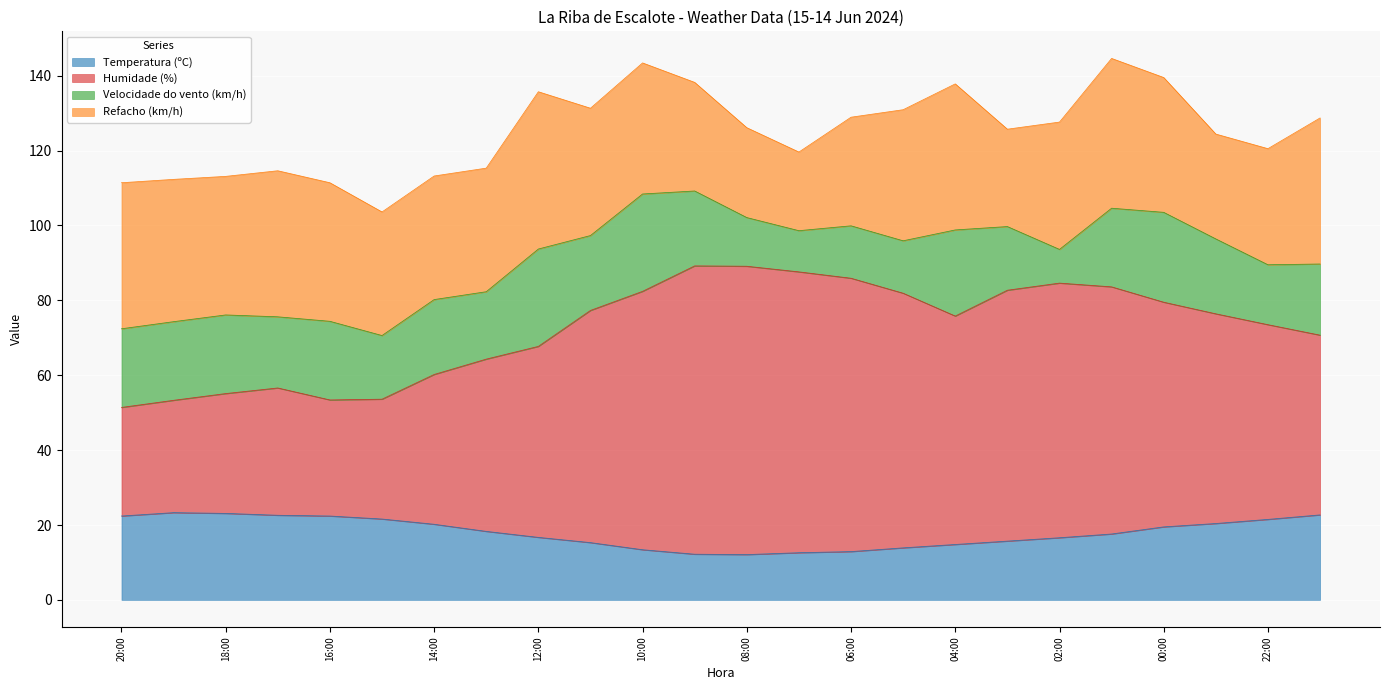

What is the maximum value for Temperatura (ºC)?

23.3